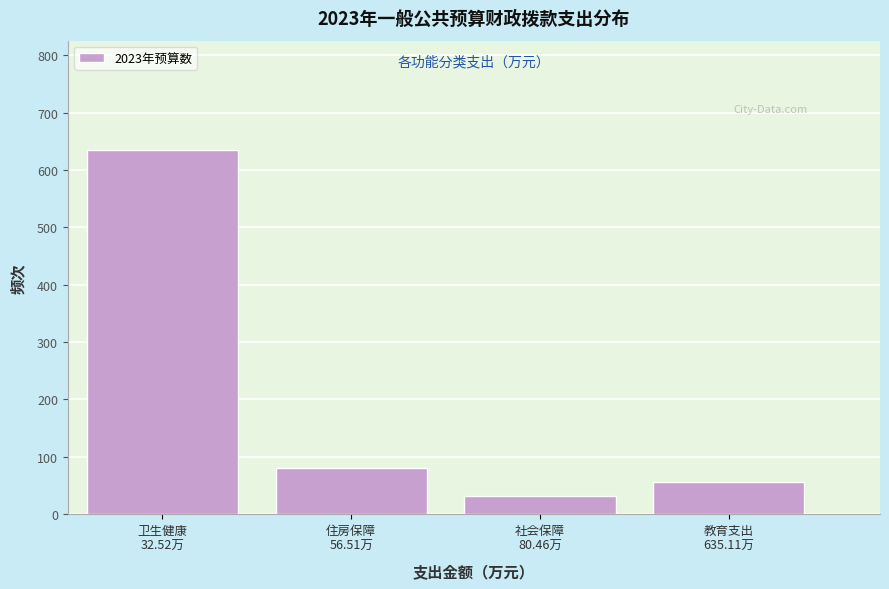

Reading left to right, transcribe all the data shown in this chart.

635.1	80.5	32.5	56.5